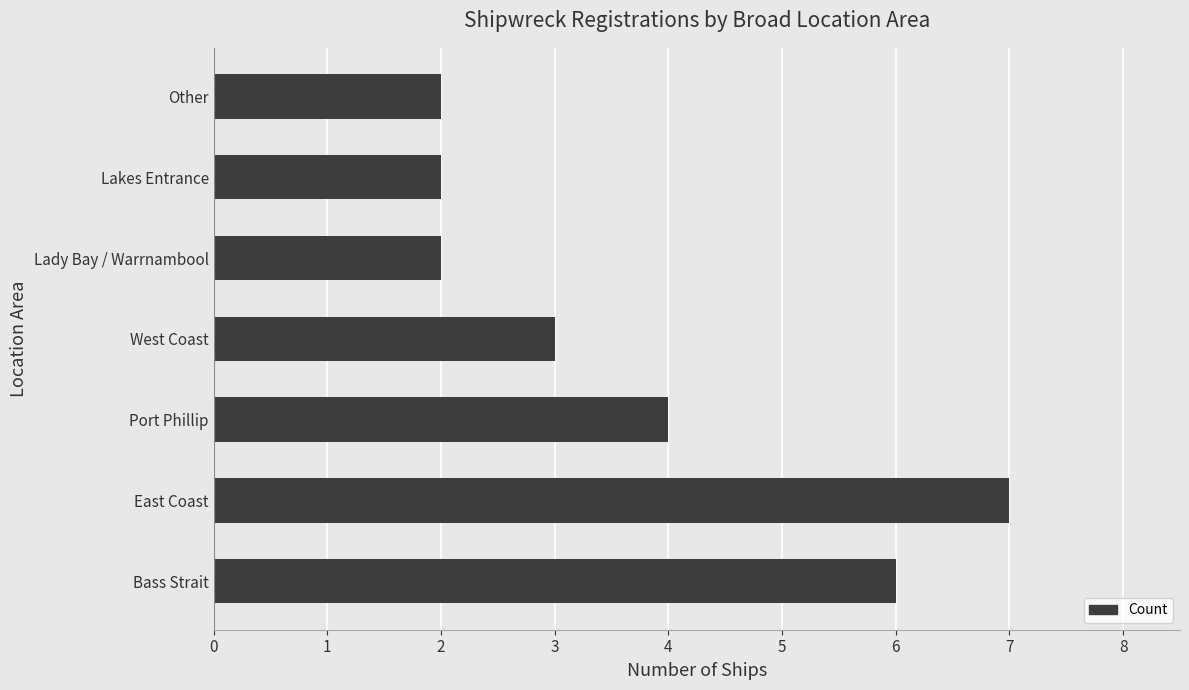

True or false: the data shows 2 at Bass Strait.

False